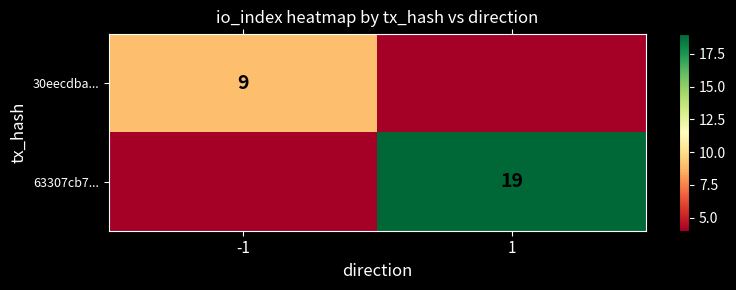

How many categories are shown in the chart?

2